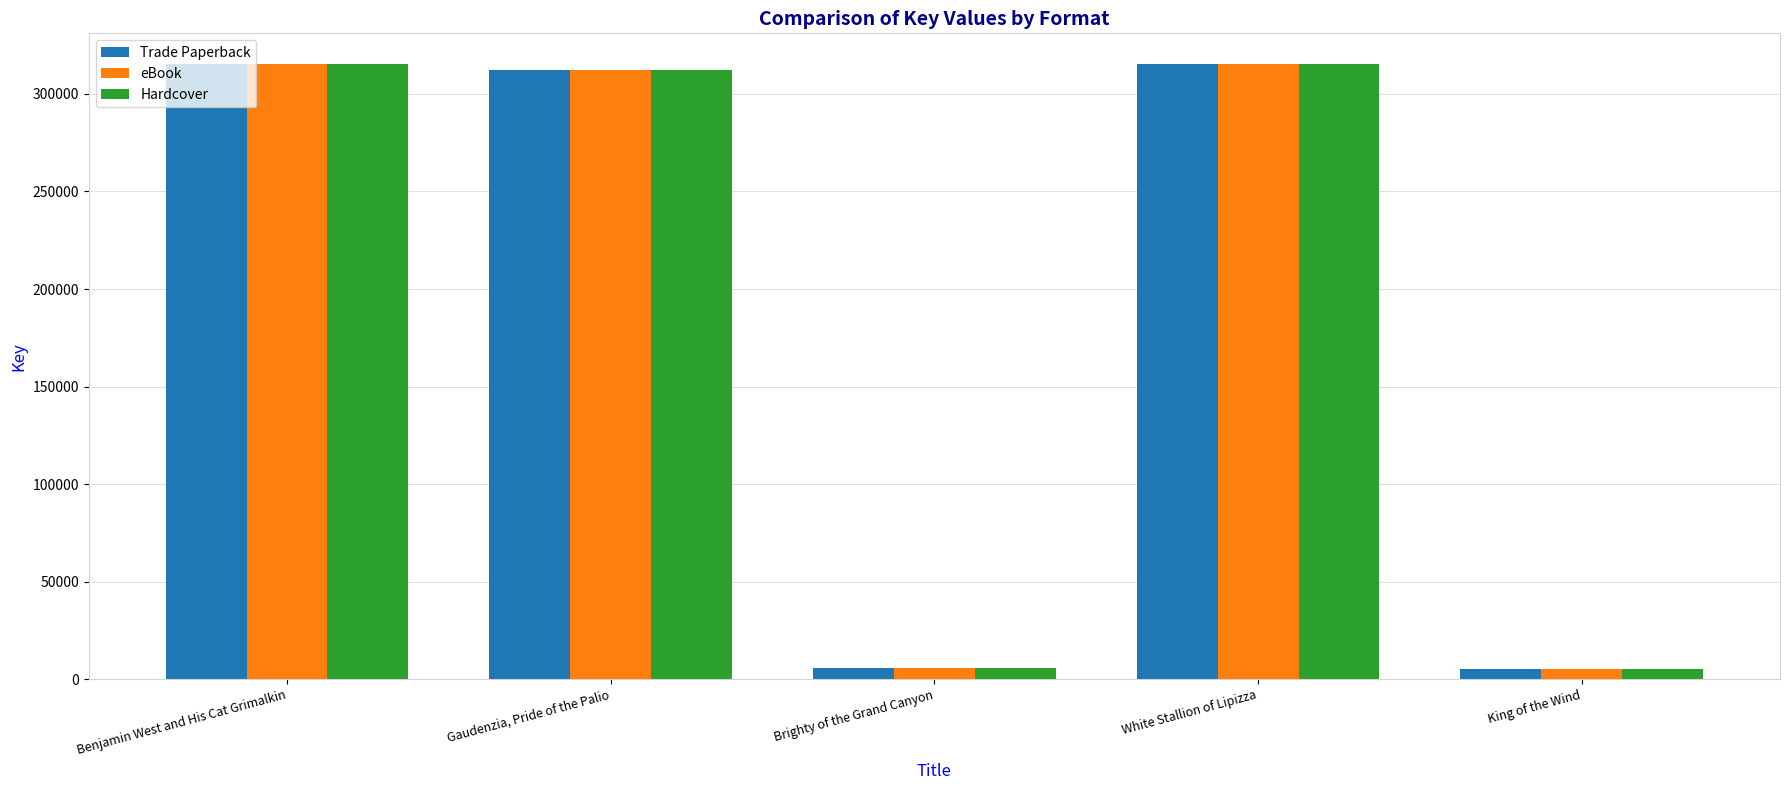

What is the average value of the Hardcover series?

190659